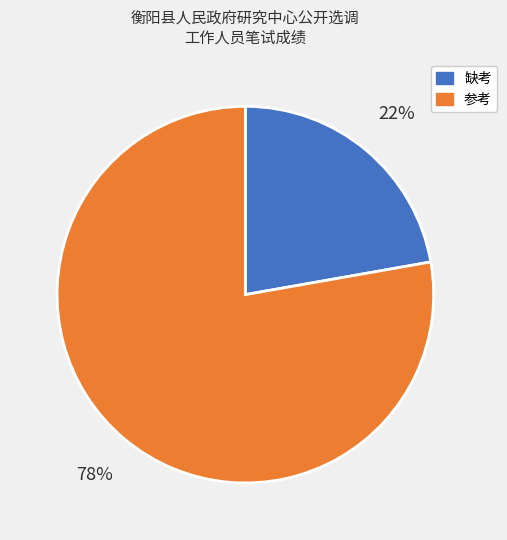

Which slice is the smallest?

缺考